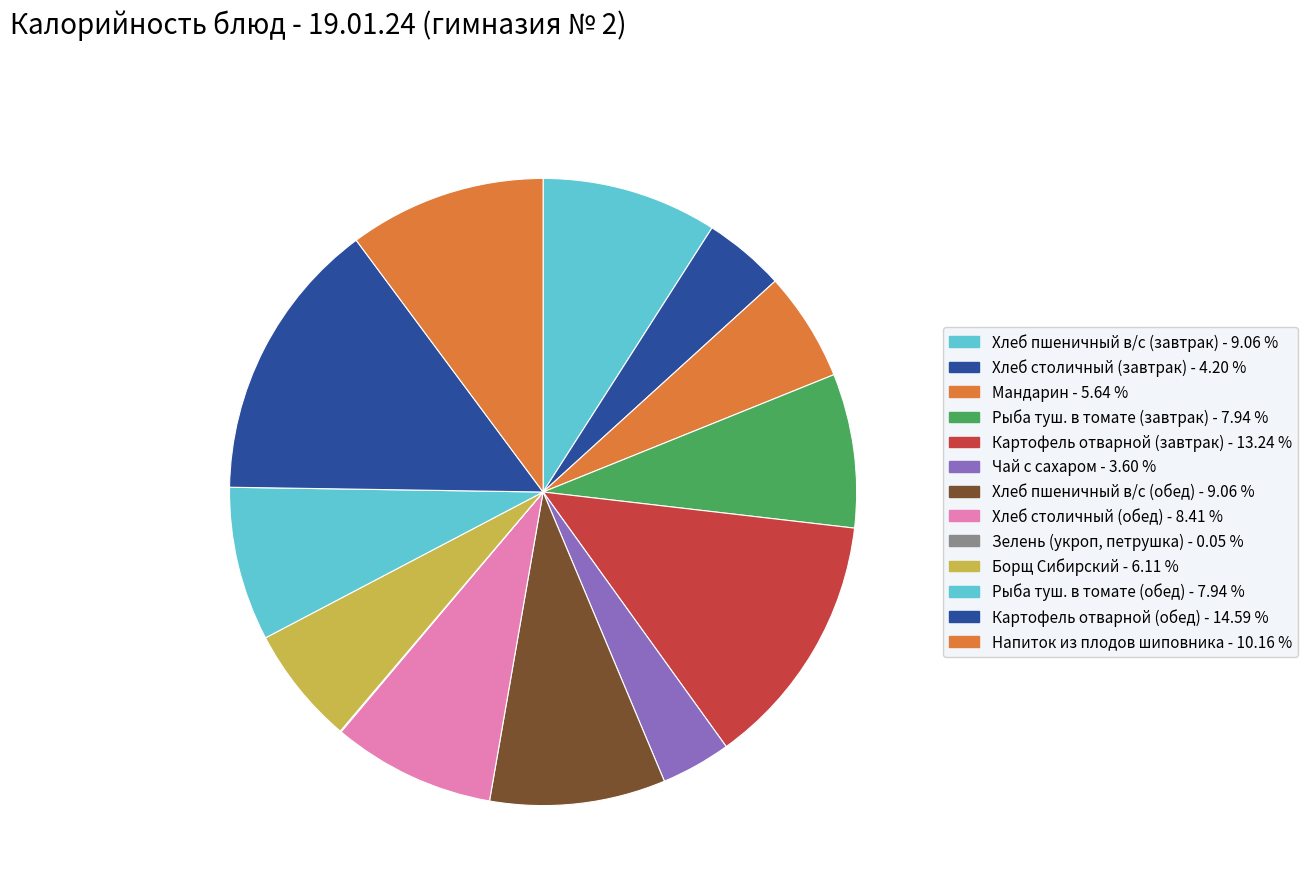

Which category has the smallest portion of the pie?

Зелень (укроп, петрушка)